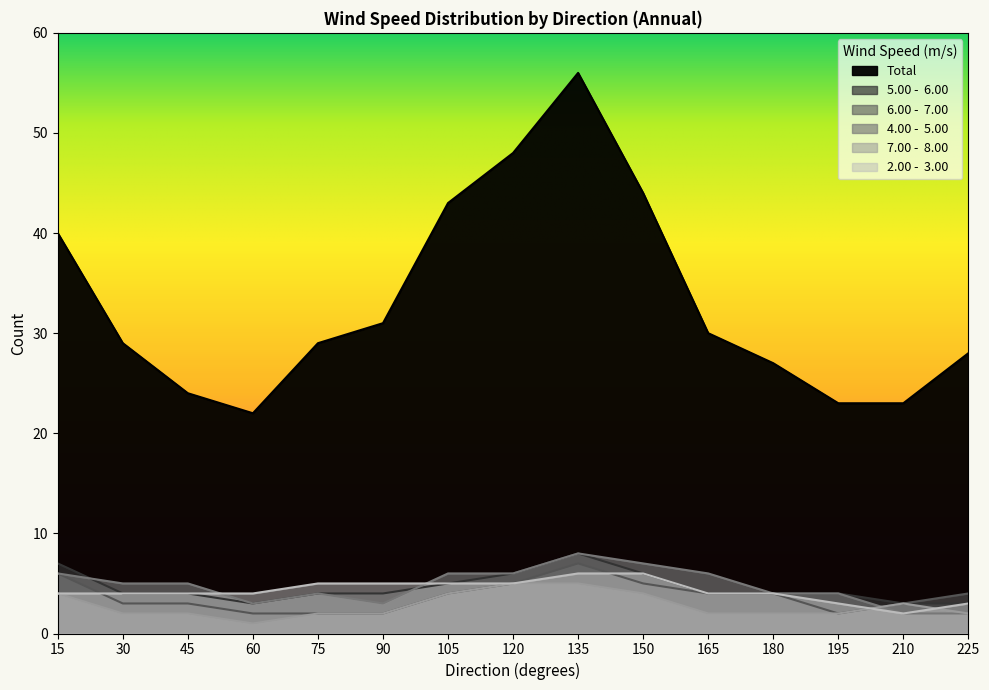

Is the value of 6.00 -  7.00 at 120 greater than the value of Total at 195?

No